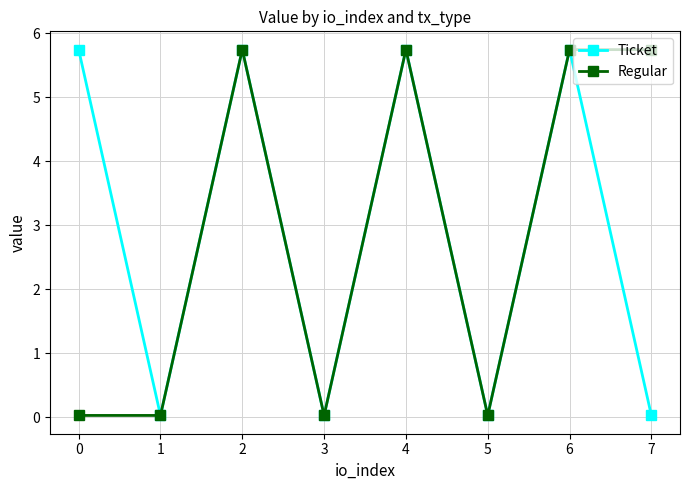

Where is the first local maximum for Regular?

2